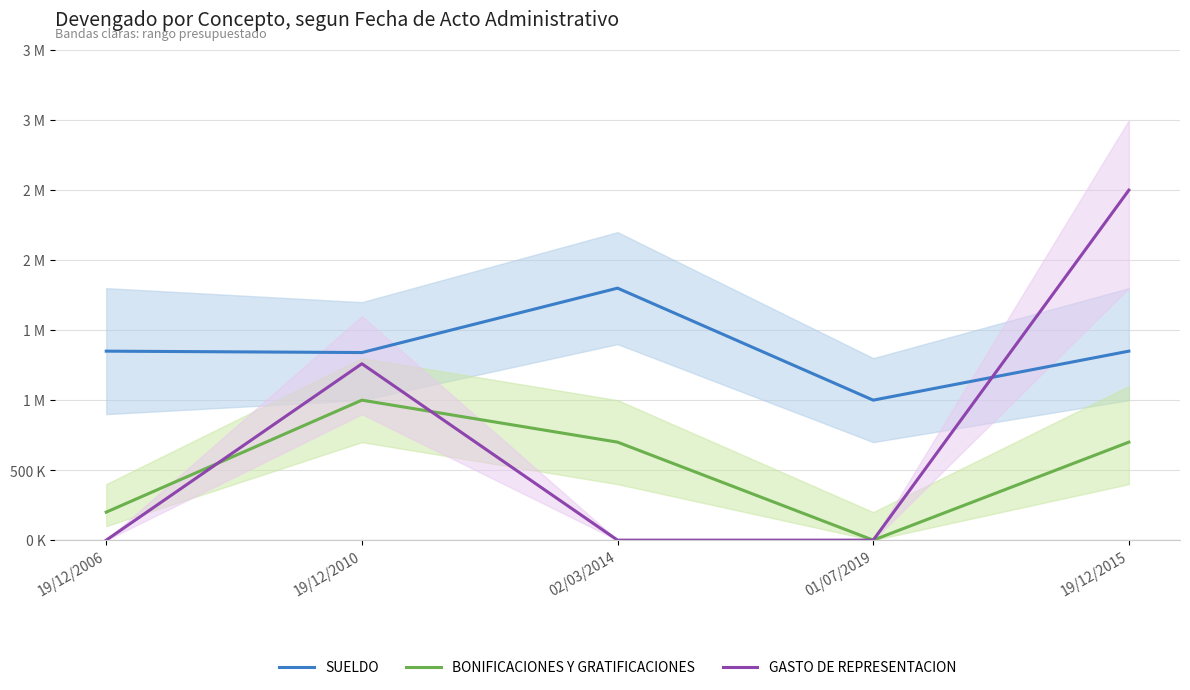

Which label corresponds to the smallest value in the chart?

01/07/2019